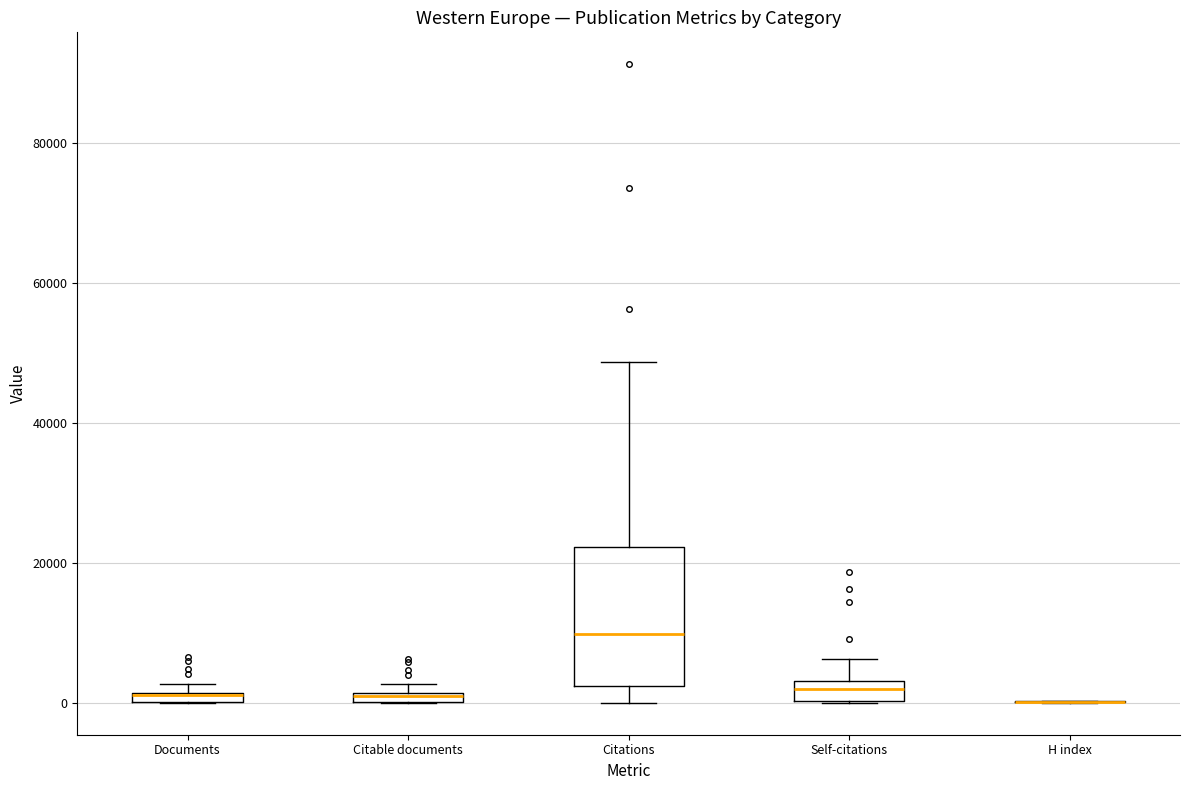

Comparing the boxes themselves (not the whiskers), which one is the tallest?

Citations